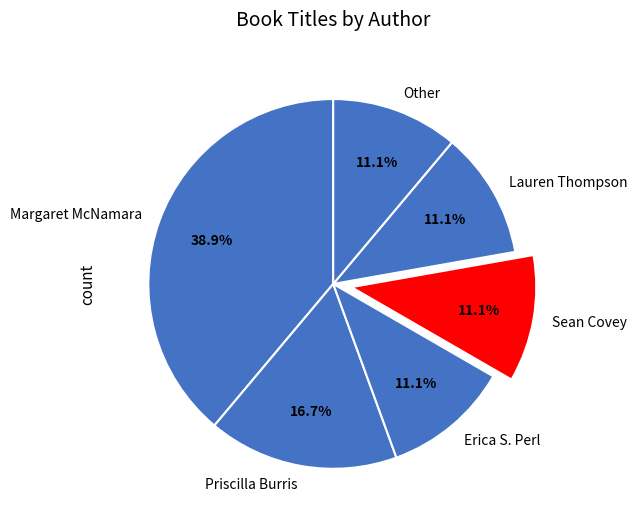

Approximately how many times larger is the value at Margaret McNamara compared to Lauren Thompson?

3.5